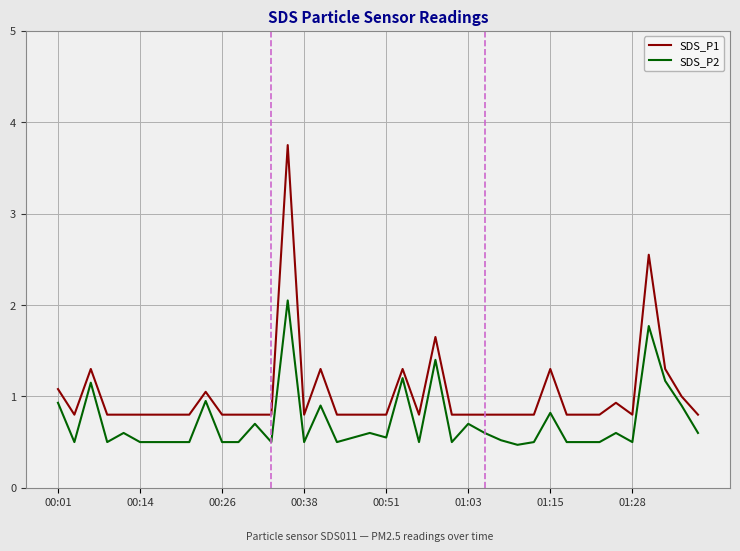

Which series has the largest range (max minus min)?

SDS_P1